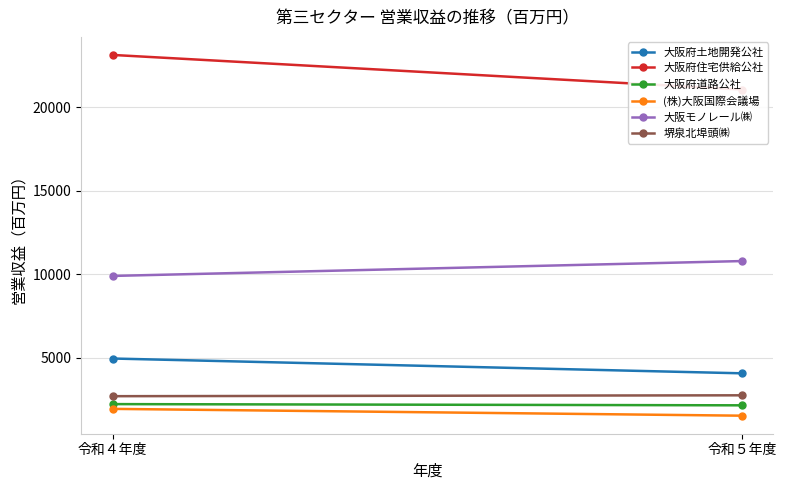

What is the label of the 2nd point from the right?

令和４年度